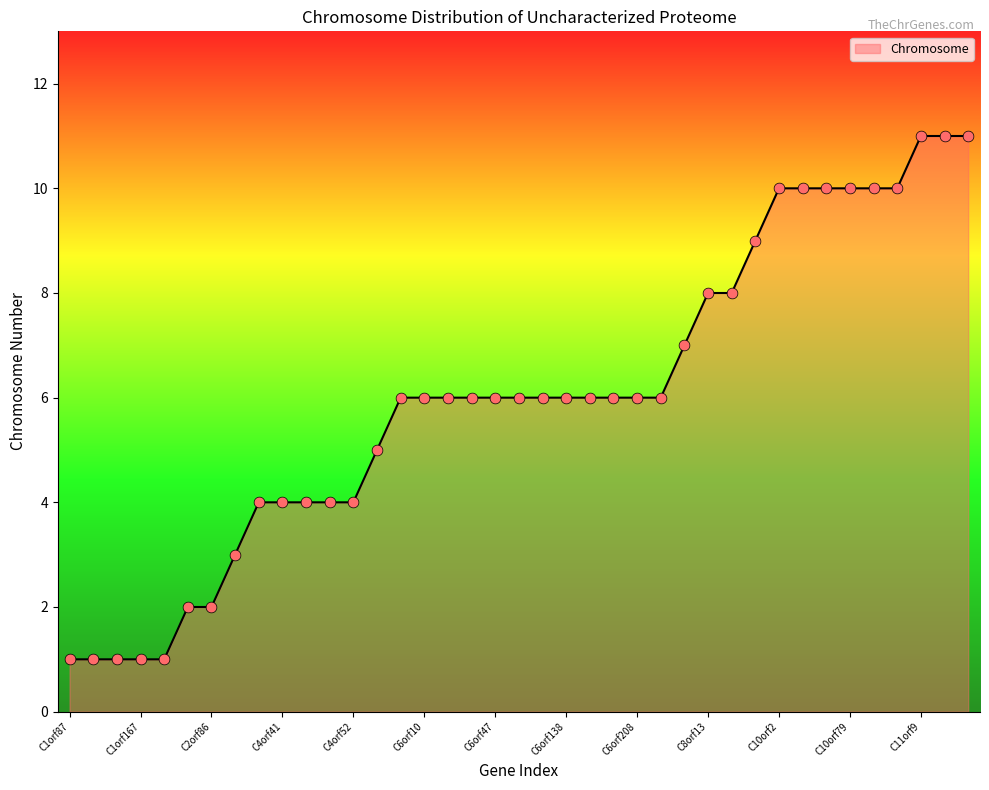

What is the difference between the maximum and minimum values?

10